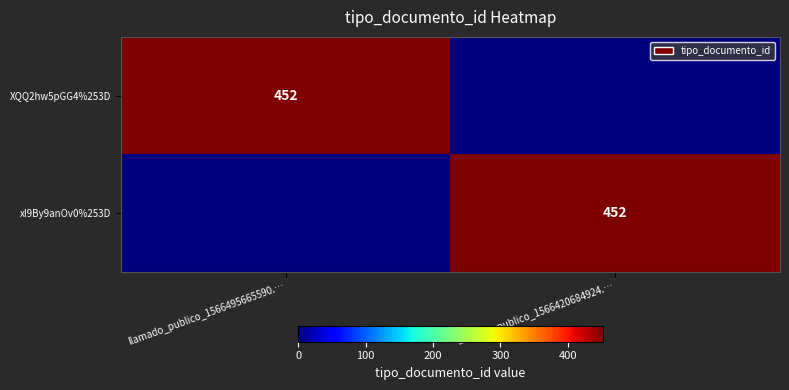

The value of xI9By9anOv0%253D at llamado_publico_1566420684924.… is 160. True or false?

False